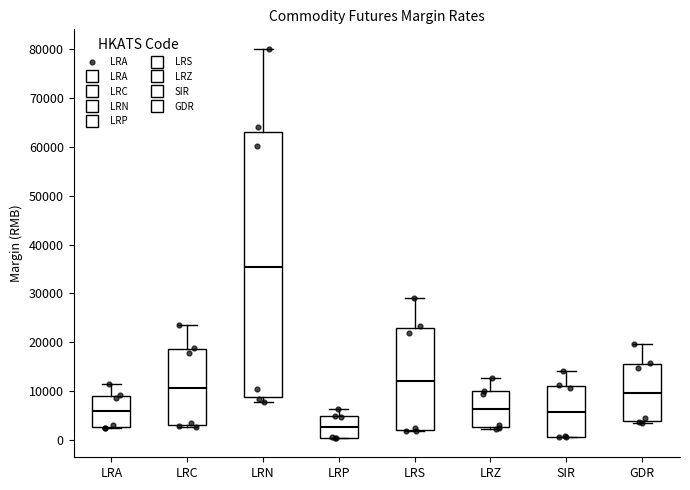

Which box has the highest median line?

LRN